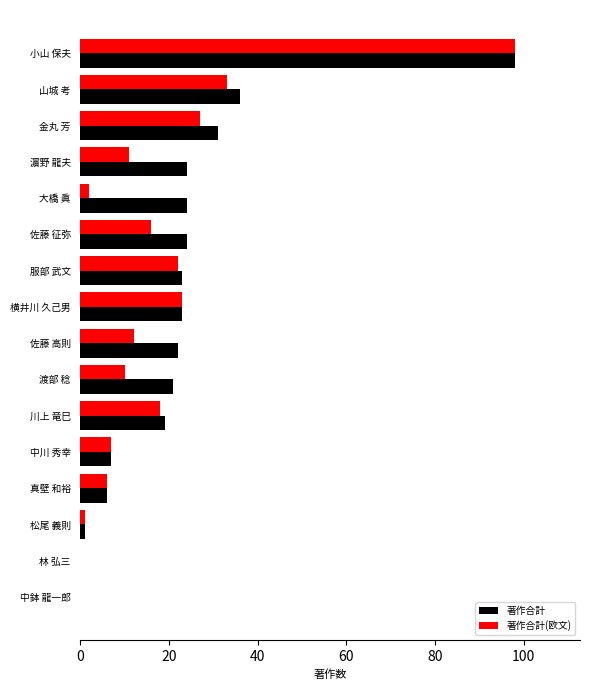

What is the sum of the 著作合計 values at 佐藤 征弥 and 小山 保夫?

122